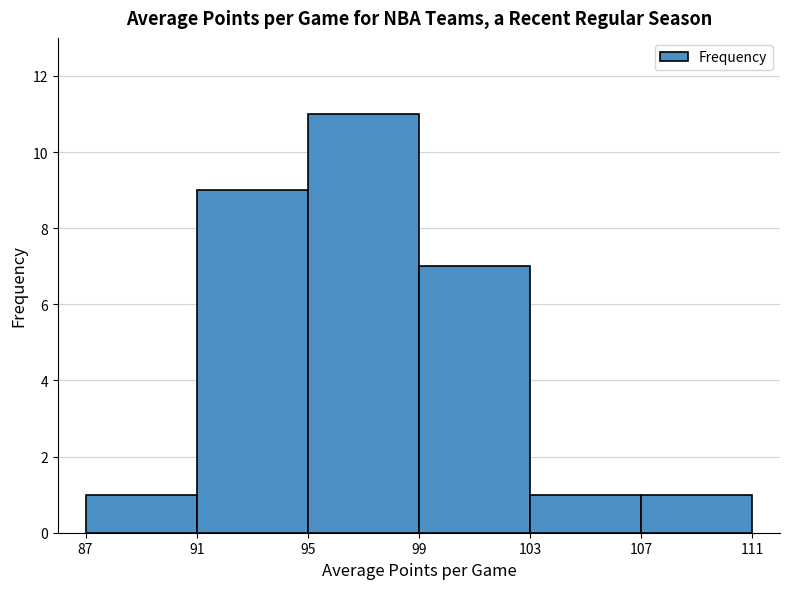

Reading left to right, list every bar in this chart as the range it spans on the x-axis followed by its height. The values are not printed on the chart, so give them approximately, as read against the axis.

87 to 91: 1
91 to 95: 9
95 to 99: 11
99 to 103: 7
103 to 107: 1
107 to 111: 1